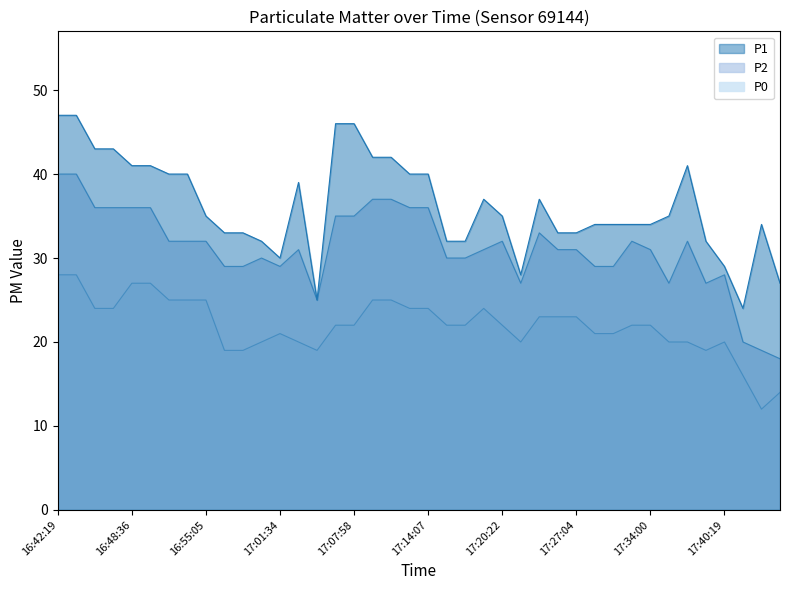

True or false: P0 has a value of 24 at 17:13:41.

True